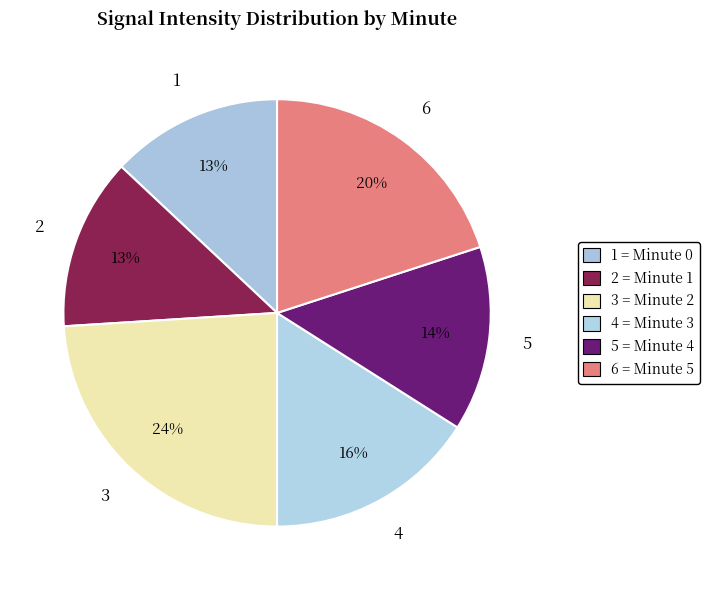

How many segments does this pie chart have?

6